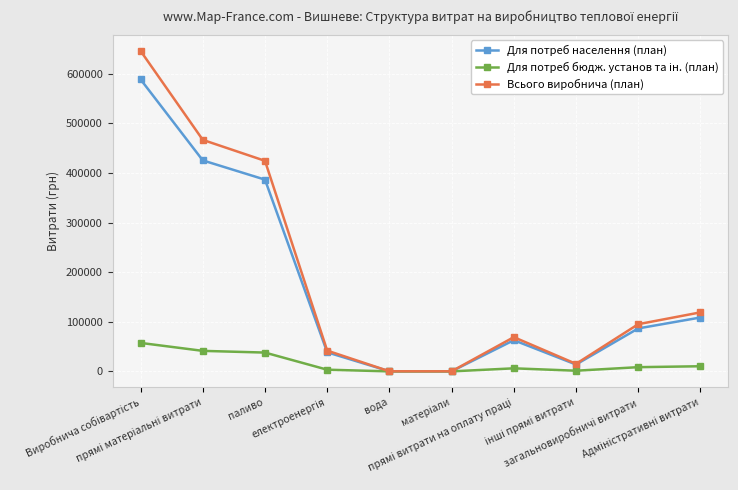

At how many categories does at least one series exceed 305787?

3